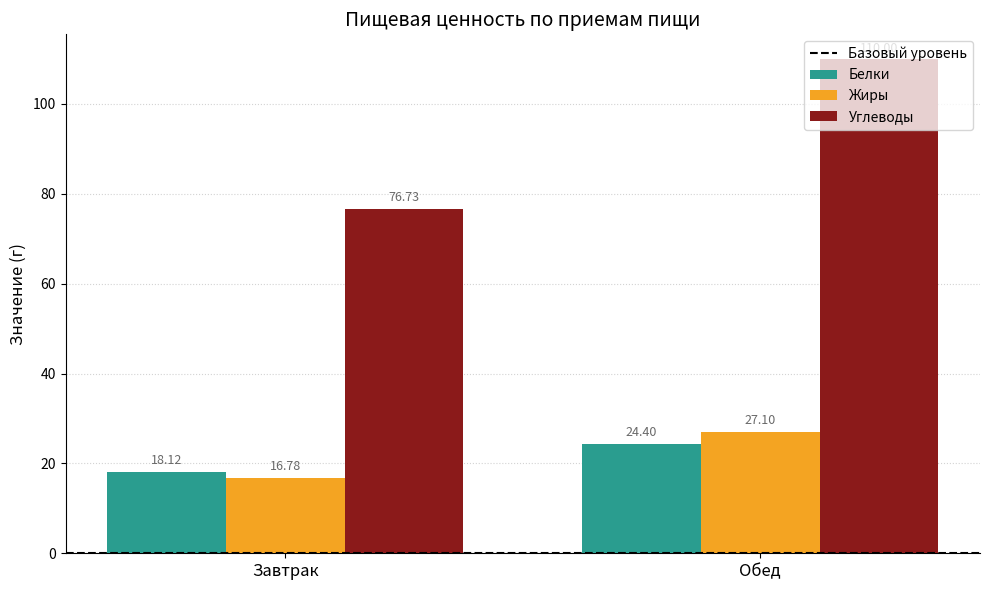

At which category does the chart reach its peak across all series?

Обед